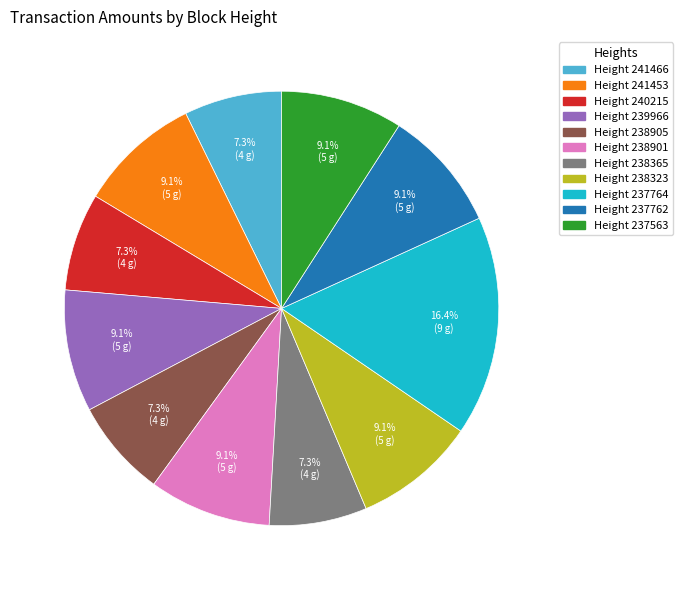

Is there any slice that represents more than half of the pie?

No